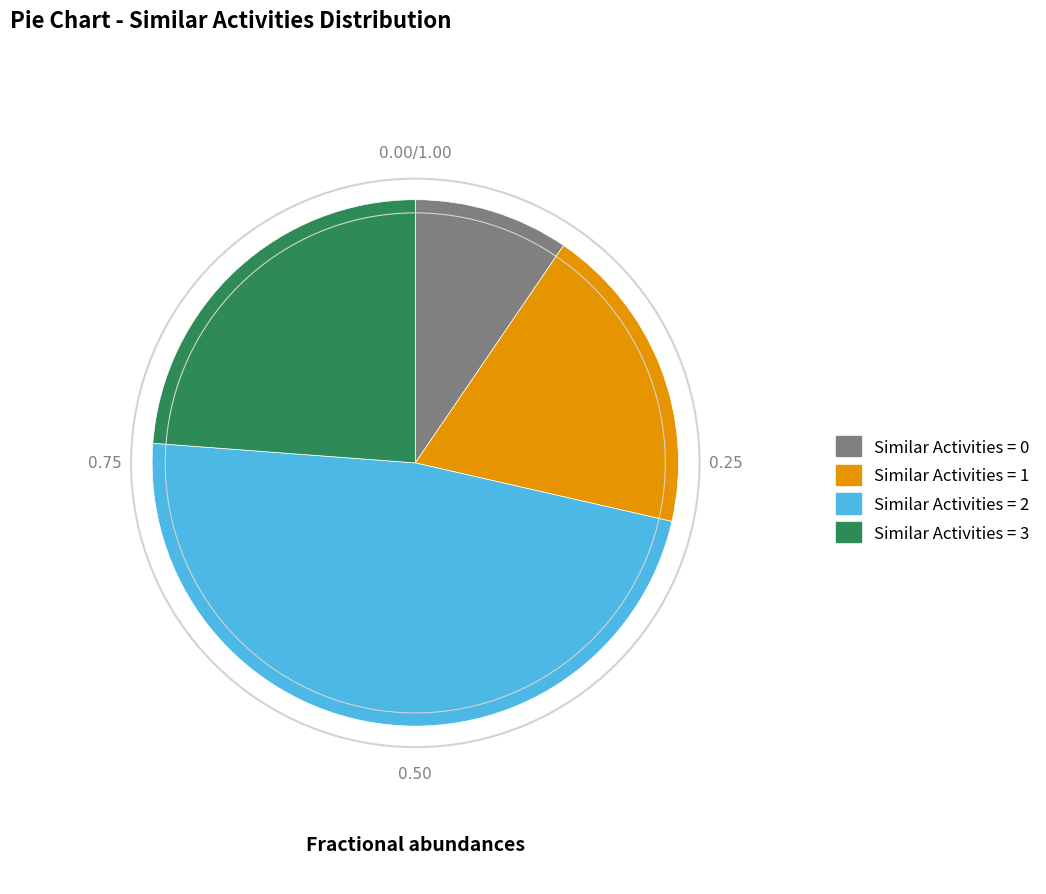

Rank the categories by value from lowest to highest.

Similar Activities = 0, Similar Activities = 1, Similar Activities = 3, Similar Activities = 2